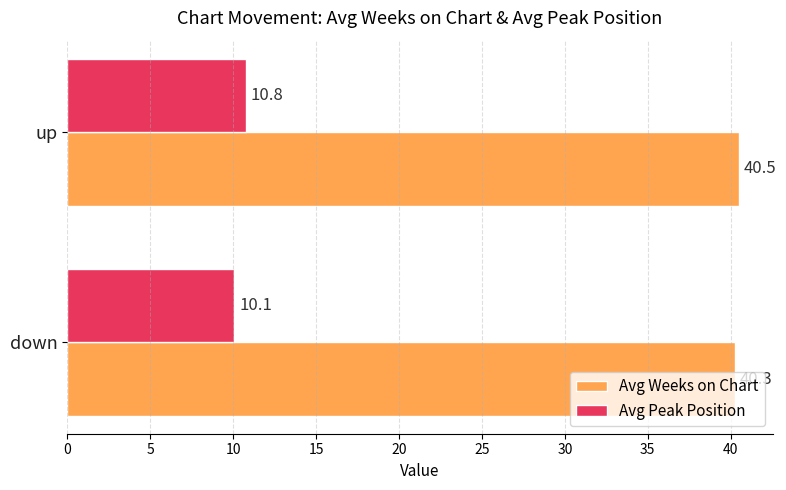

What is the sum of all Avg Peak Position values?

20.8